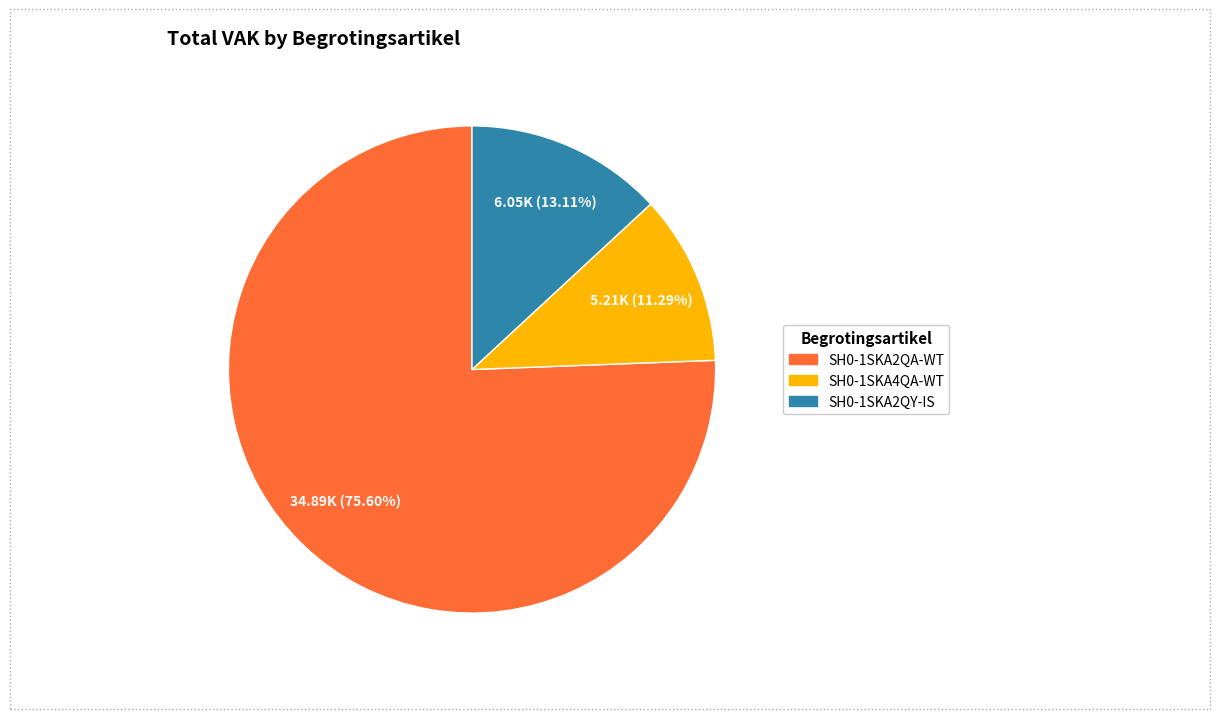

To the nearest percent, what is the combined percentage of SH0-1SKA2QA-WT and SH0-1SKA4QA-WT?

87%